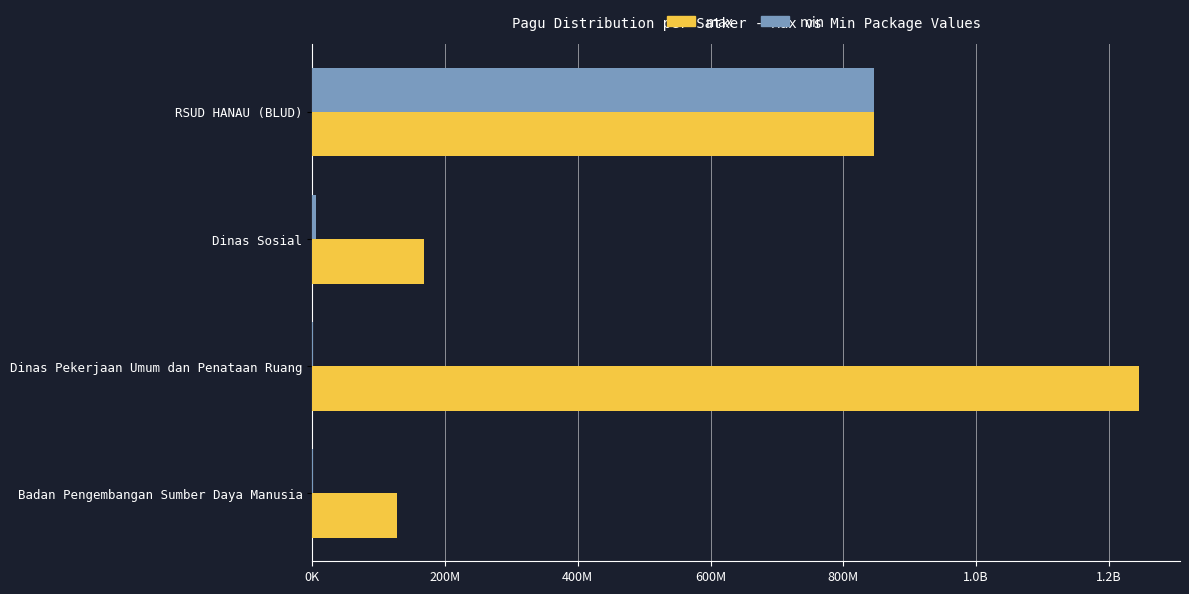

How many values in the min series are below 5000000?

2